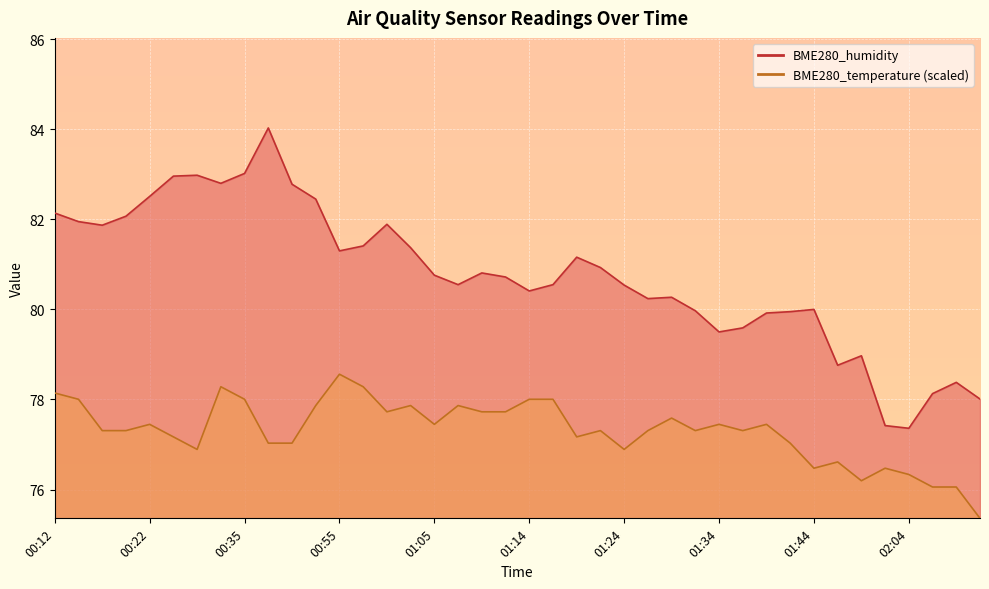

True or false: BME280_temperature has more than 1 interior local peaks.

True